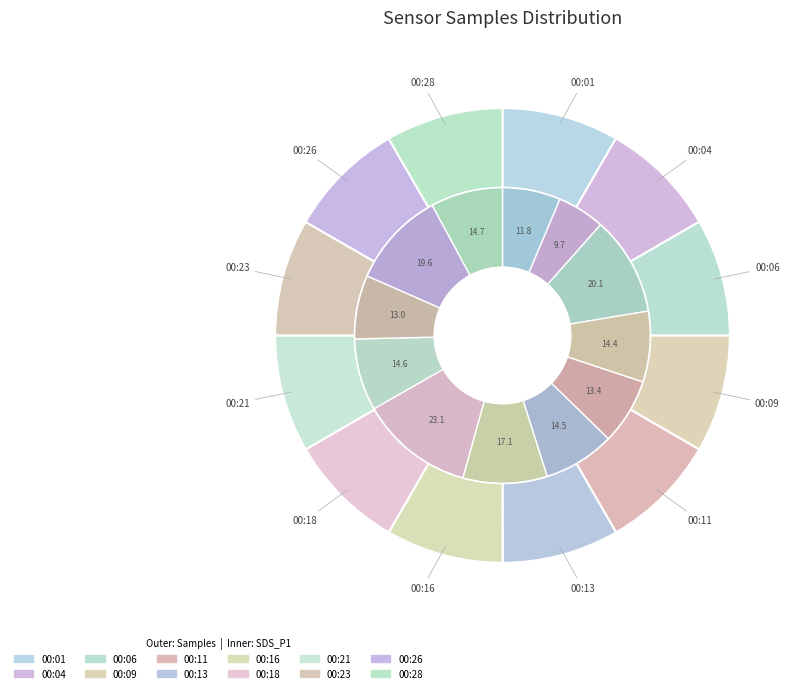

The 00:13 slice represents 1% of the pie. True or false?

False